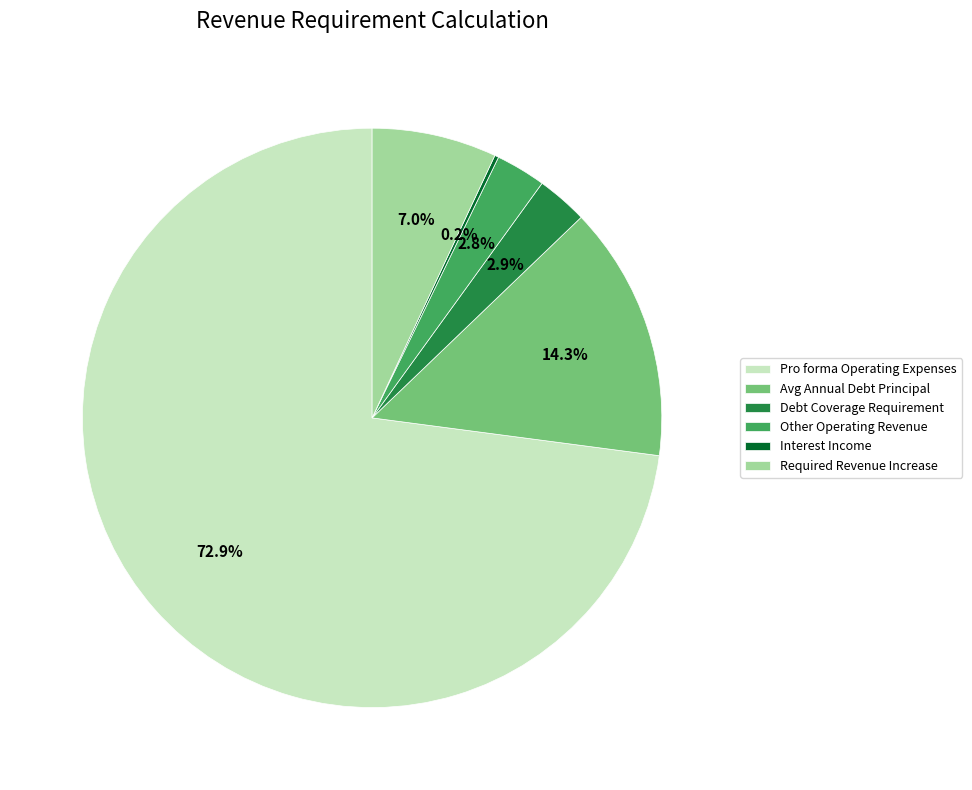

Which category accounts for the majority?

Pro forma Operating Expenses